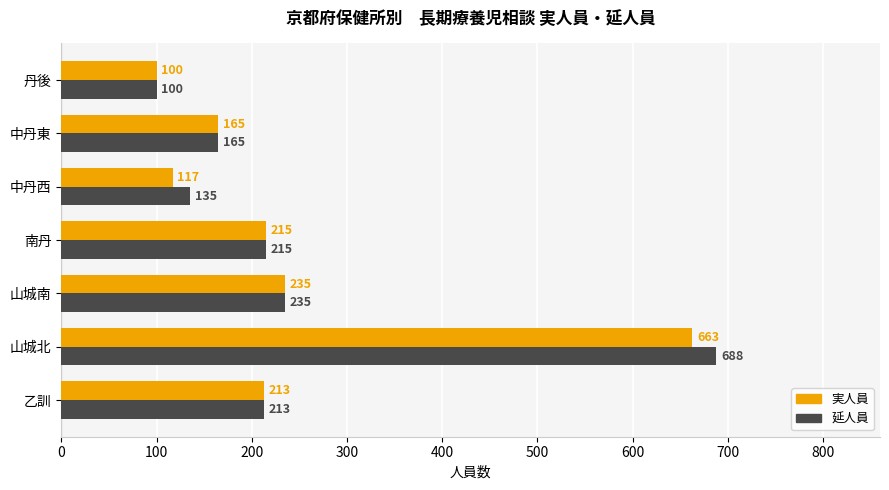

At which label does 実人員 reach its minimum?

丹後